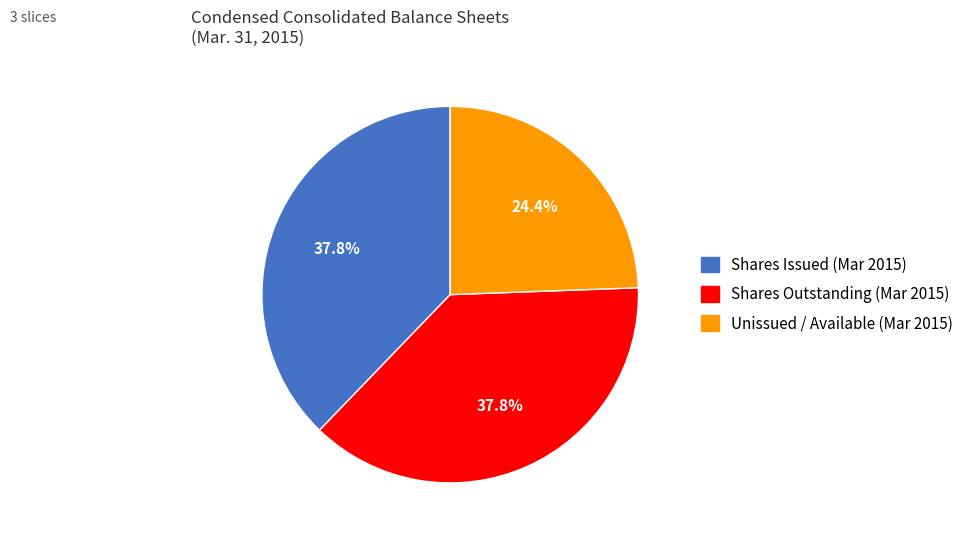

Is there any slice that represents more than half of the pie?

No